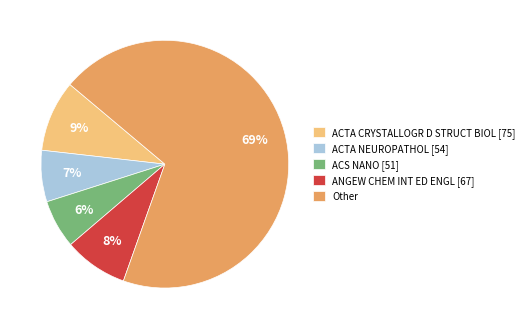

To the nearest percent, what is the average slice percentage?

20%